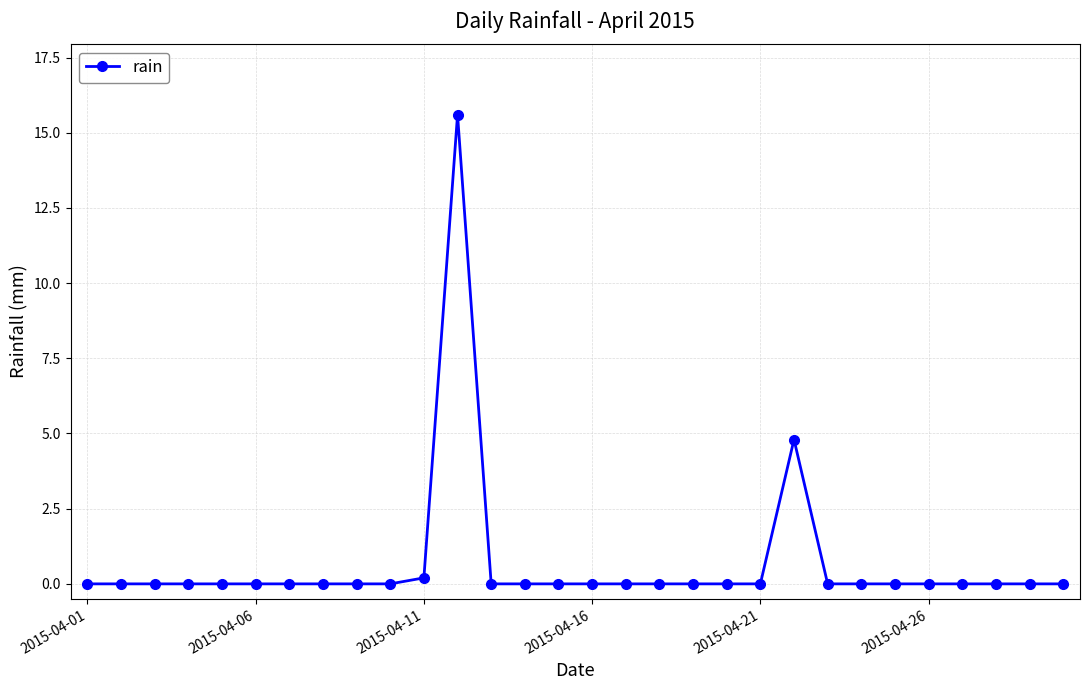

True or false: there are more than 0 points higher than both neighbors.

True